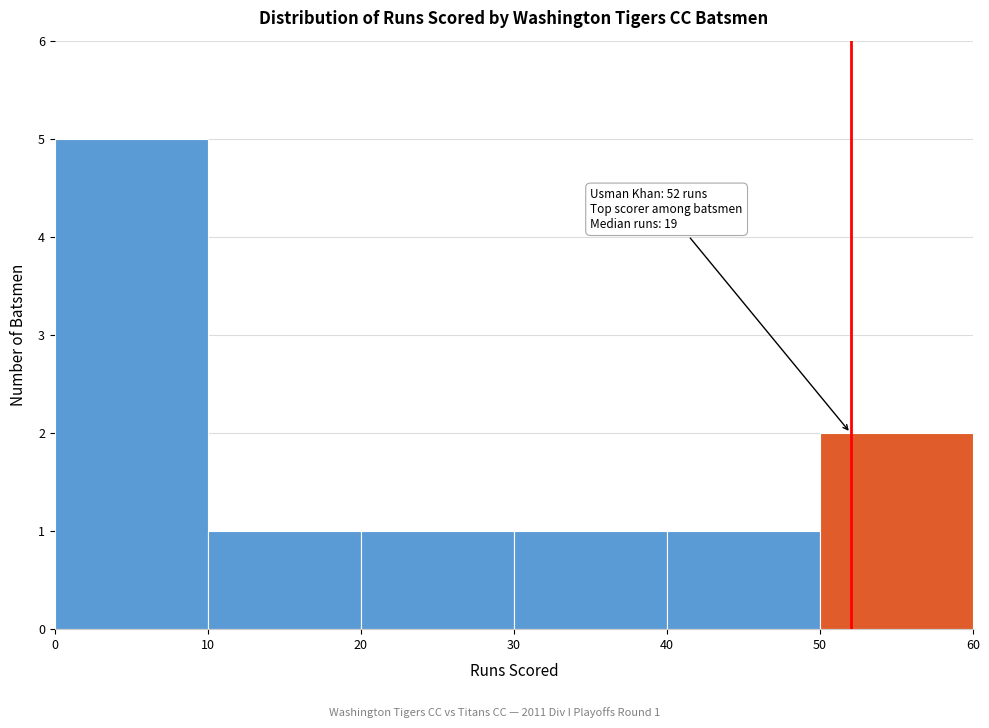

Which range on the x-axis has the tallest bar?

0 to 10